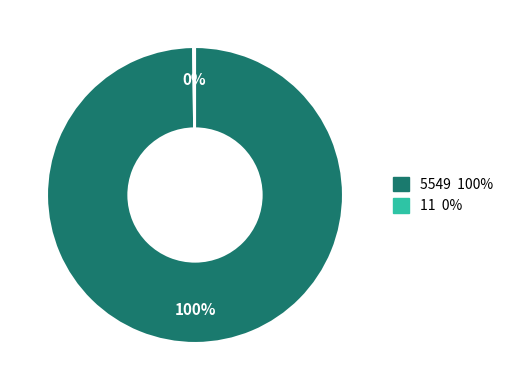

To the nearest percent, what percentage of the pie is 5549?

100%